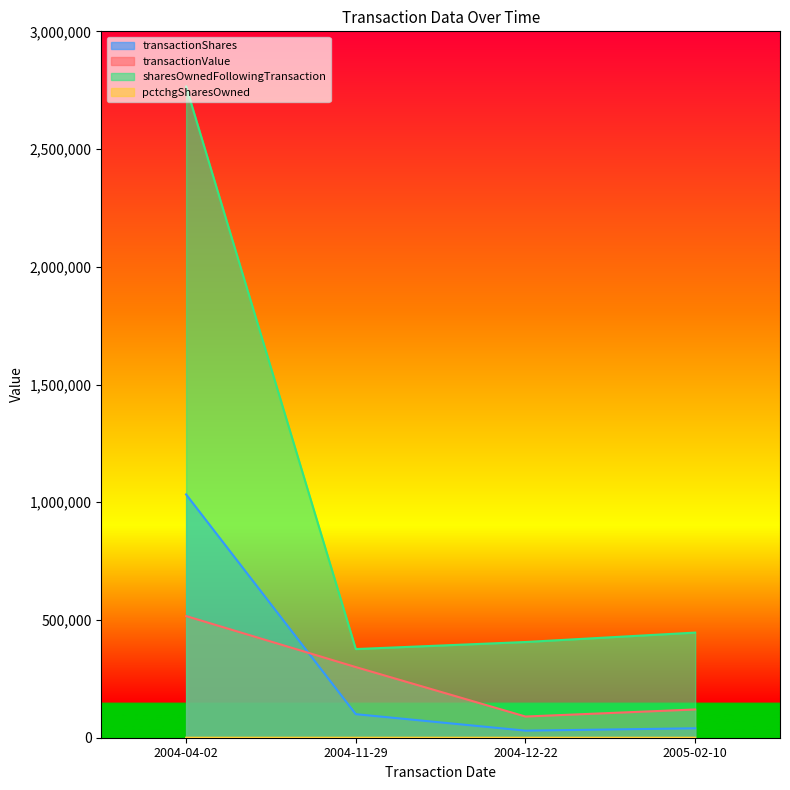

What is the label of the 4th point from the right?

2004-04-02